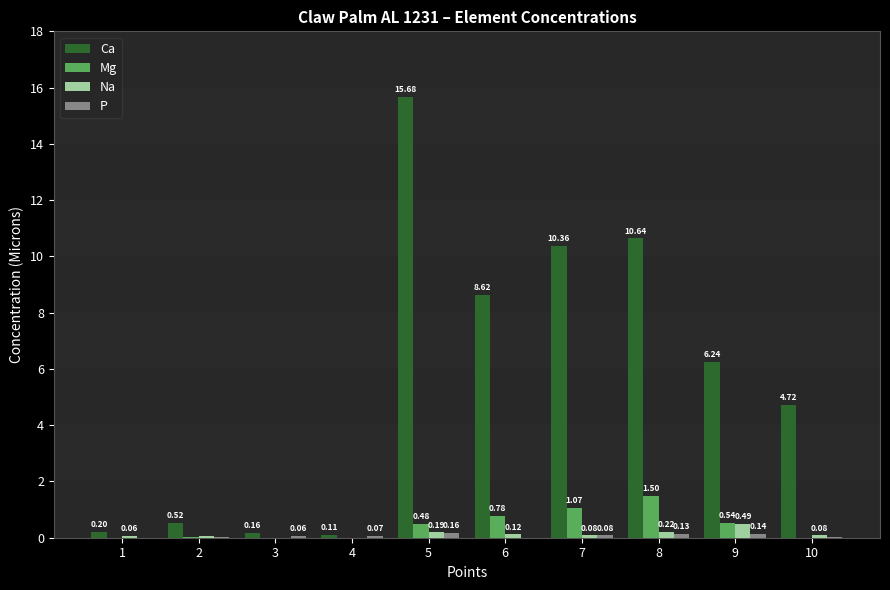

What is the average value of the Ca series?

5.7